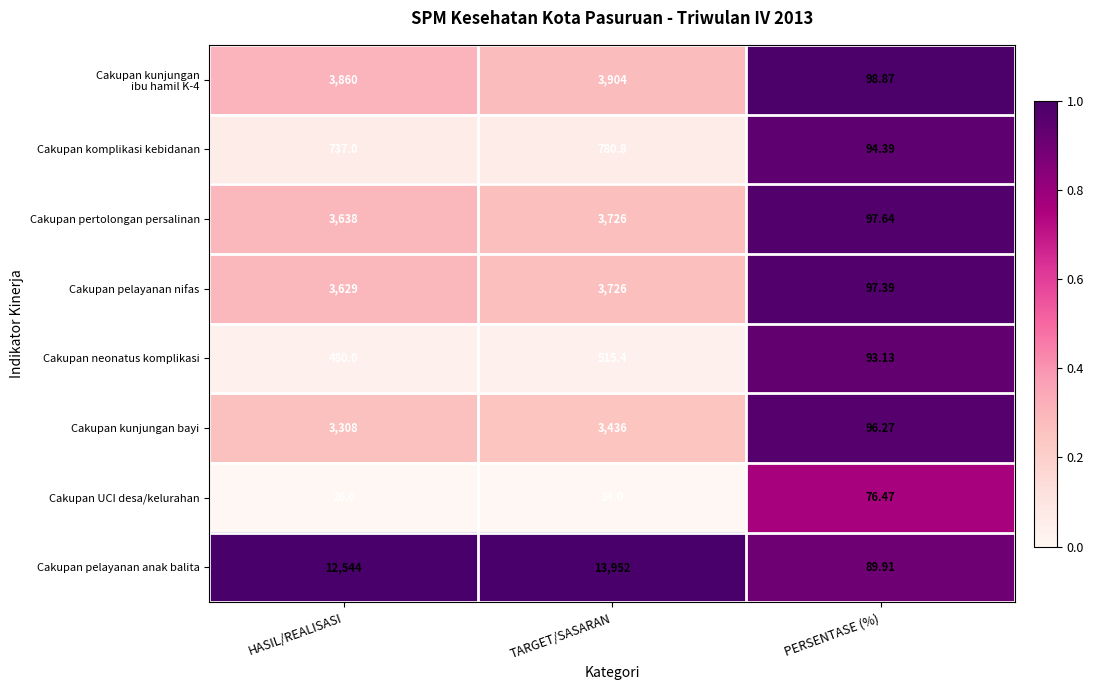

What is the greatest value displayed?

13952.0